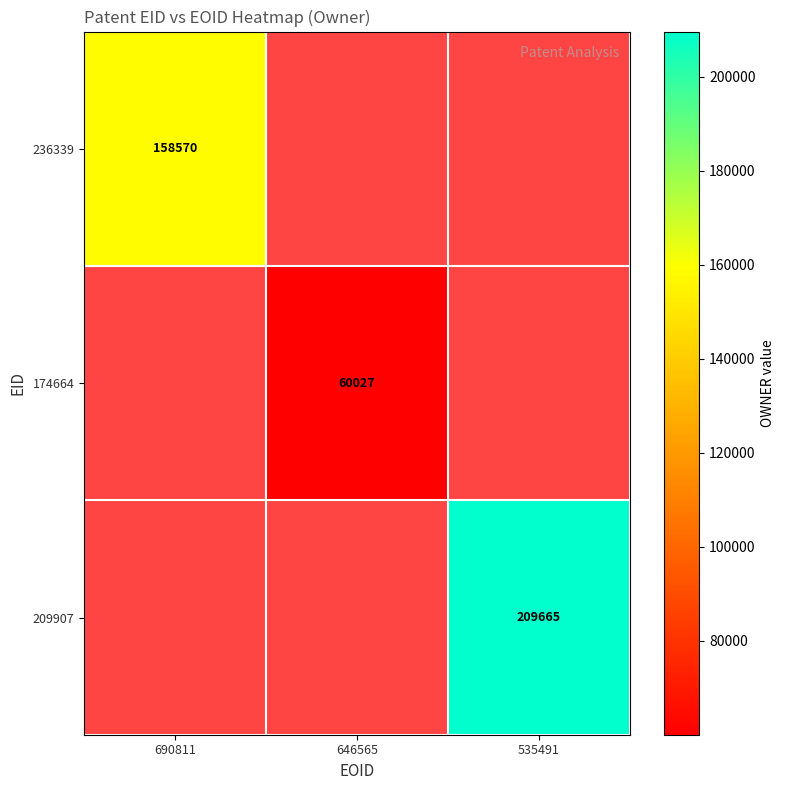

The value of 174664 at 646565 is 60027. True or false?

True